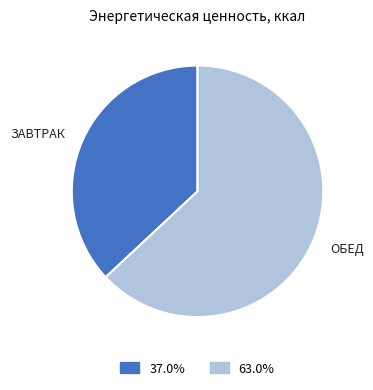

Is there any slice that represents more than half of the pie?

Yes